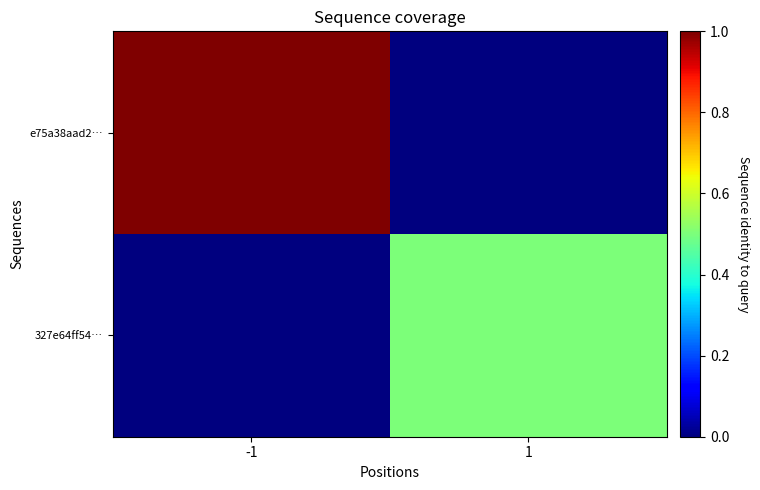

At which category is the sum across all series the highest?

-1